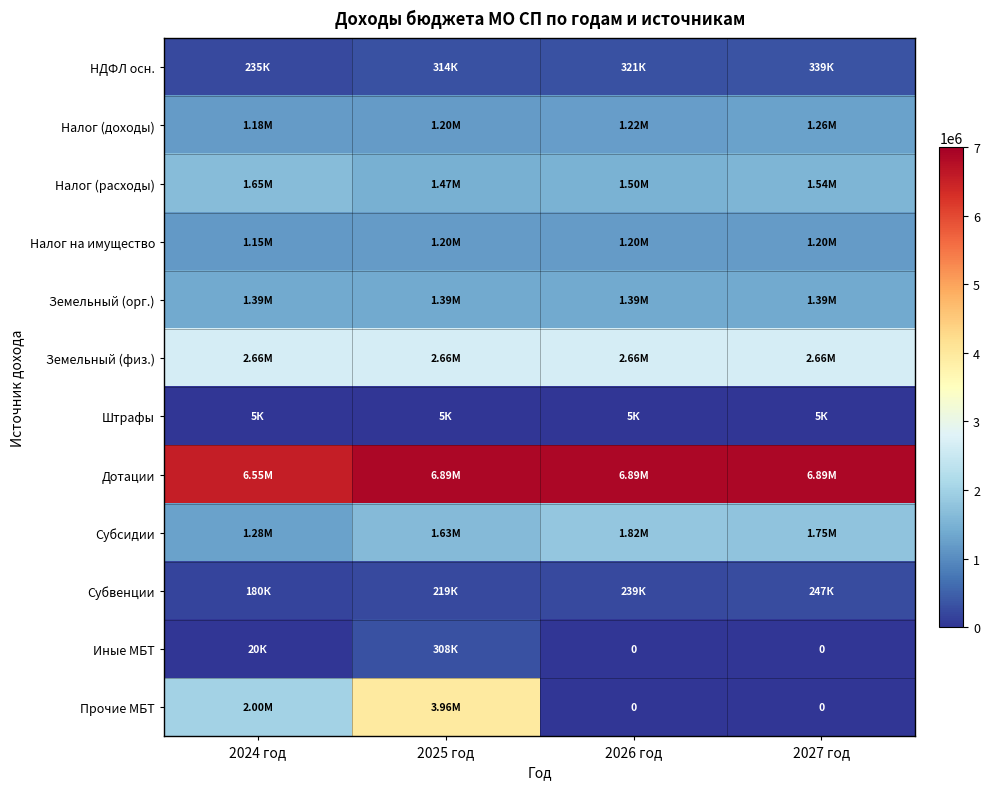

The Субвенции series shows 239039 at 2026 год. True or false?

True